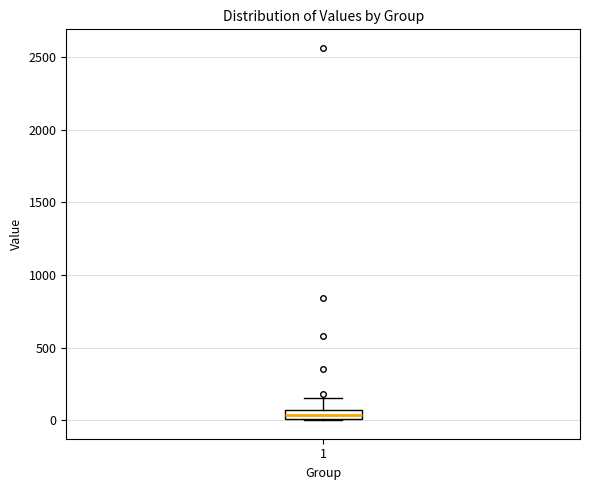

Where is the lower edge of the box at x = 1 on the y-axis? The values are not printed on the chart, so give them approximately, as read against the axis.

0